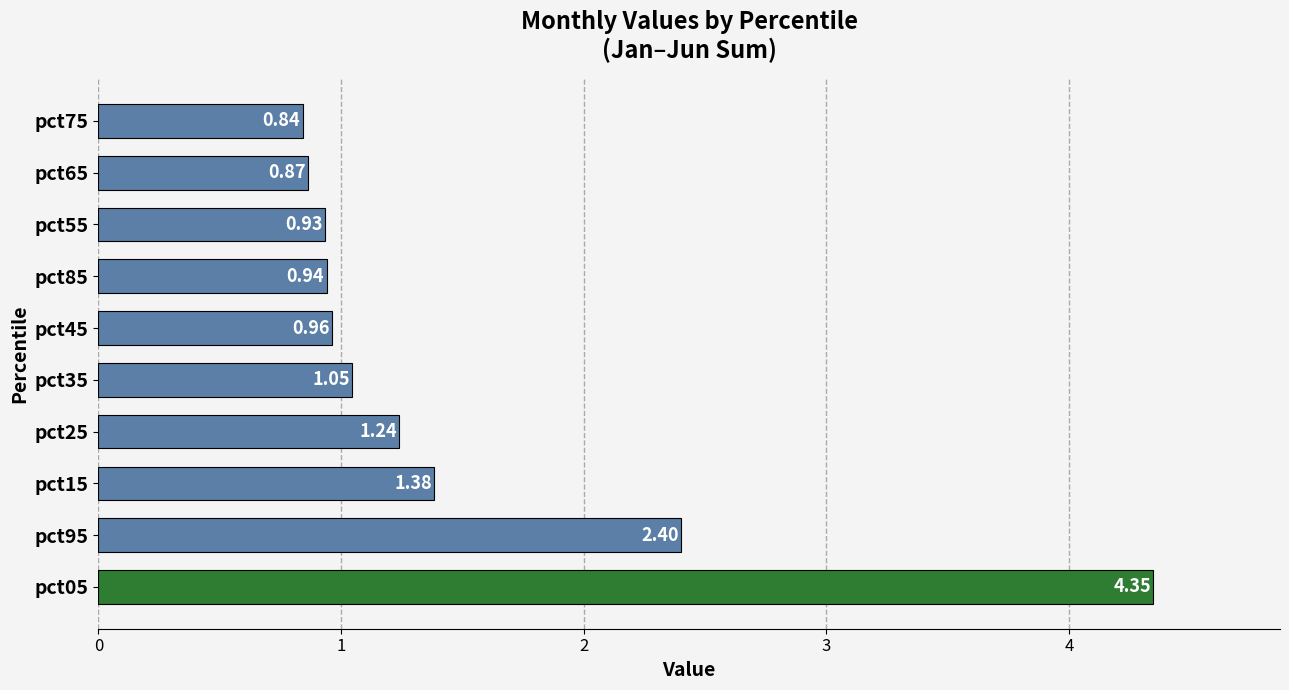

What is the difference between the second highest and minimum values?

1.6